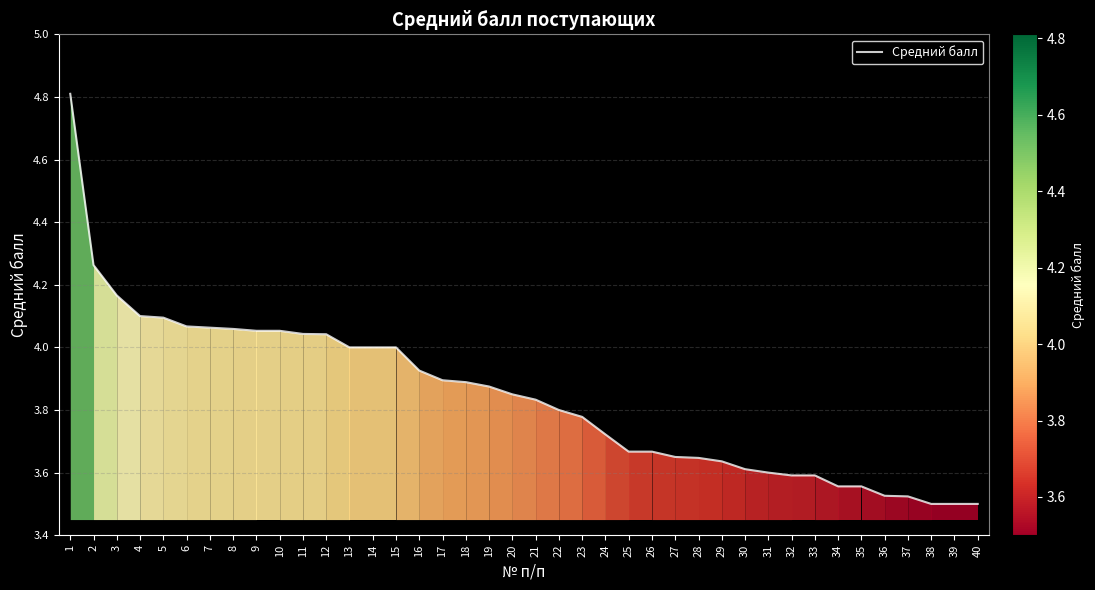

What is the difference between the maximum and minimum values?

1.3